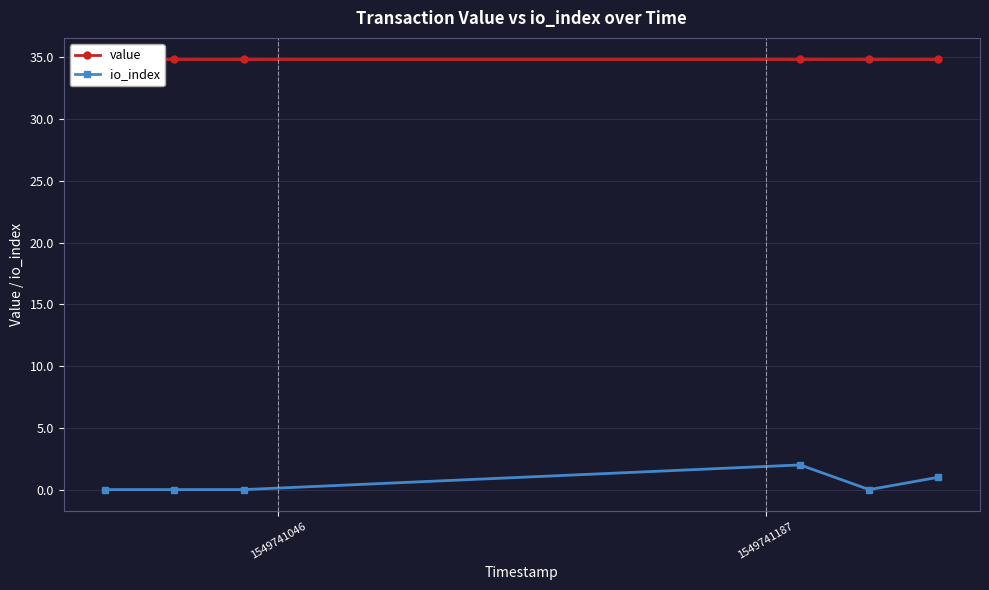

At how many categories does at least one series exceed 11?

6